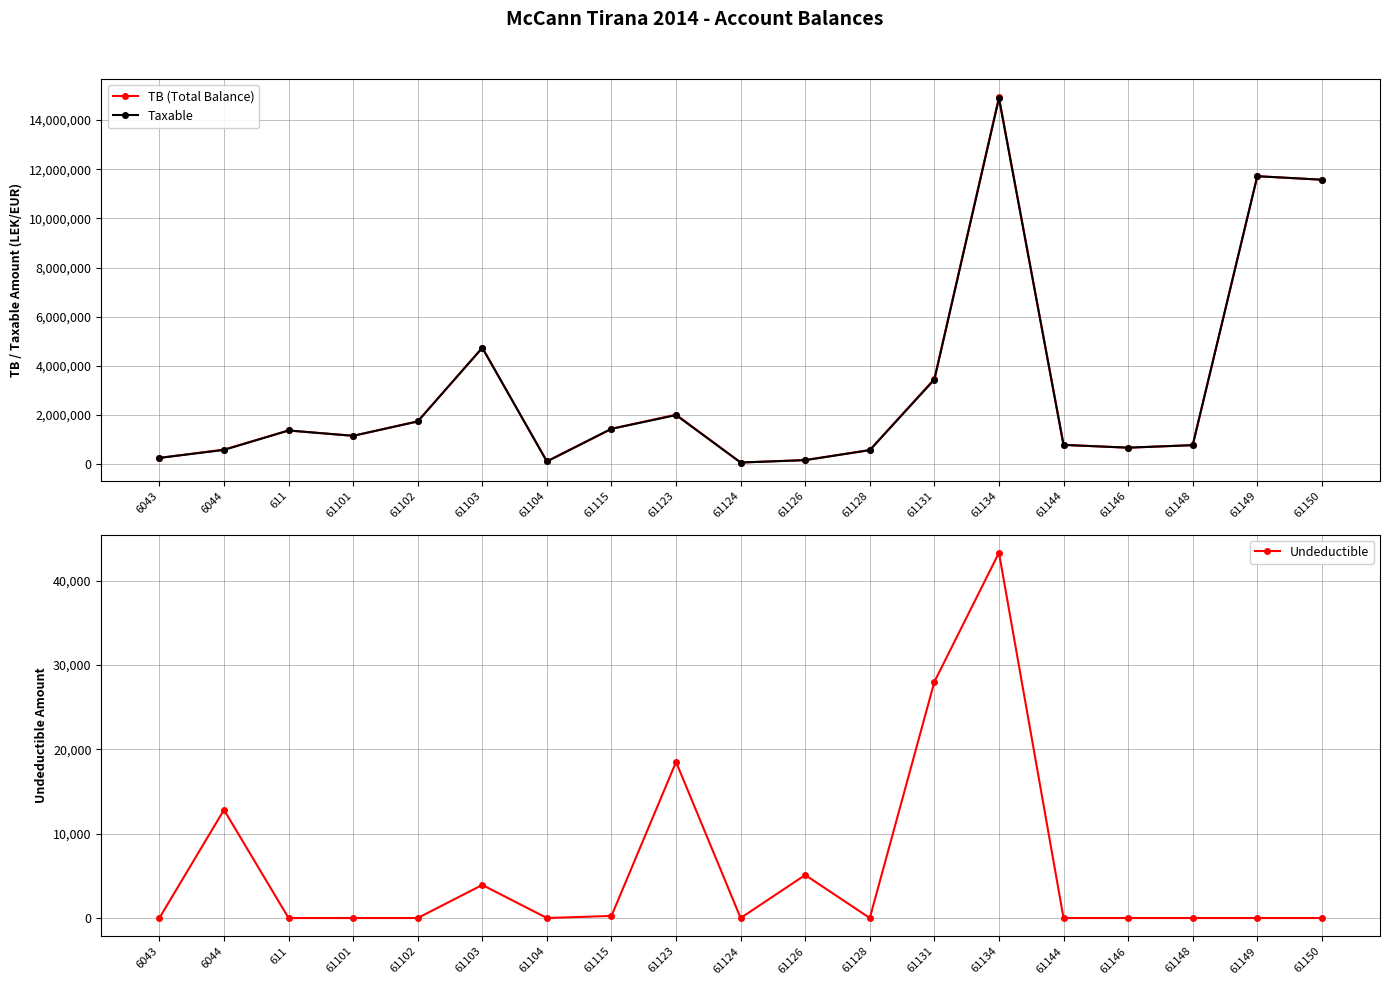

Rank the series by their maximum value, from highest to lowest.

TB (Total Balance), Taxable, Undeductible